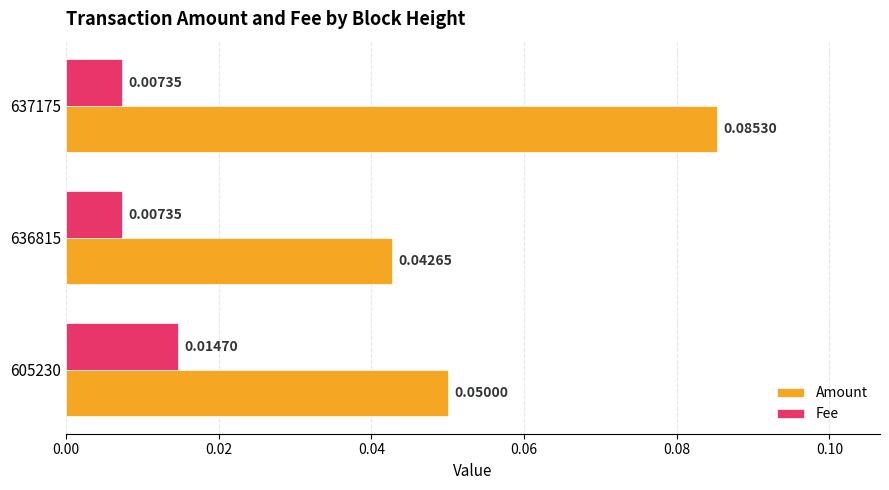

Rank the series by their maximum value, from highest to lowest.

Amount, Fee